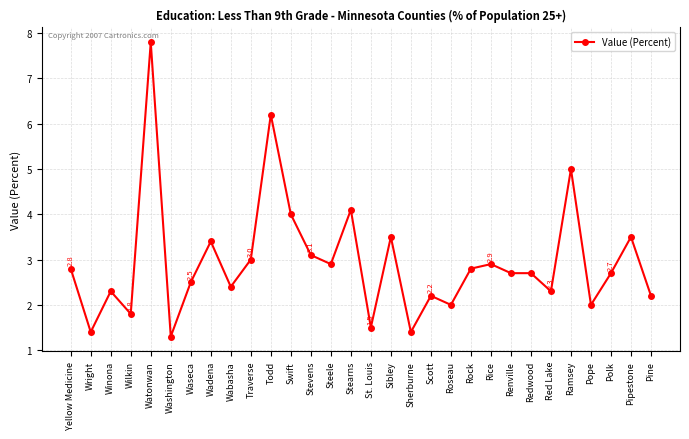

Approximately how many times larger is the value at Wabasha compared to Winona?

1.0